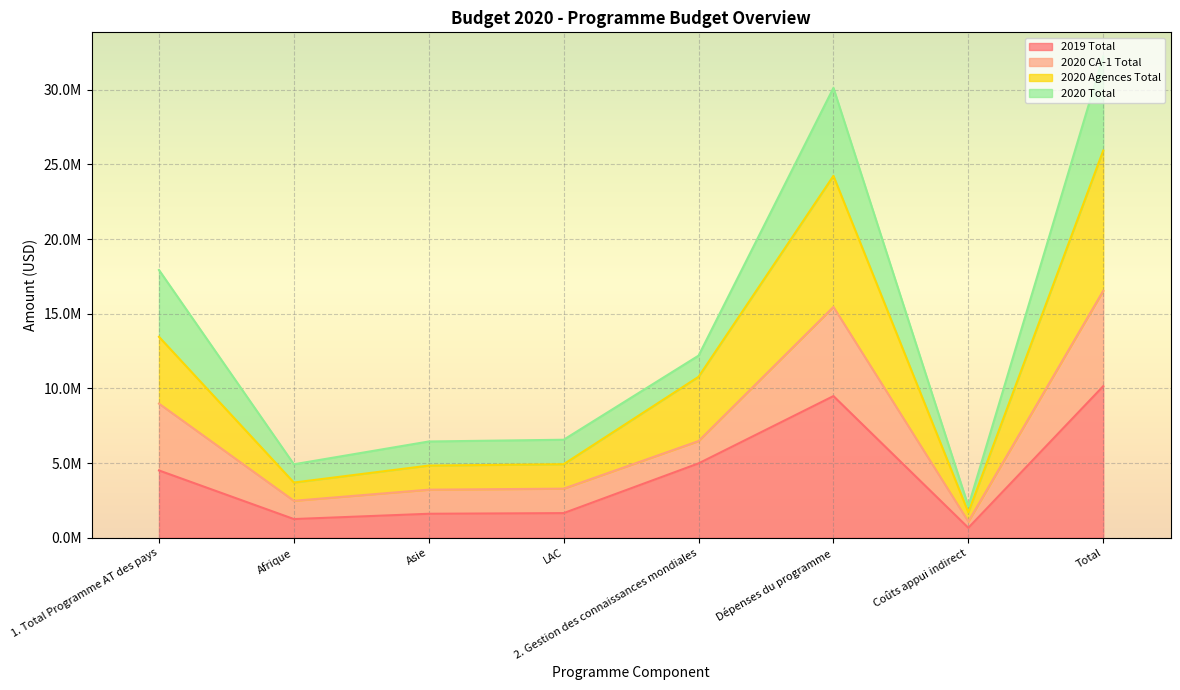

What is the difference between the maximum and second lowest values in the 2020 Agences Total series?

22234395.6